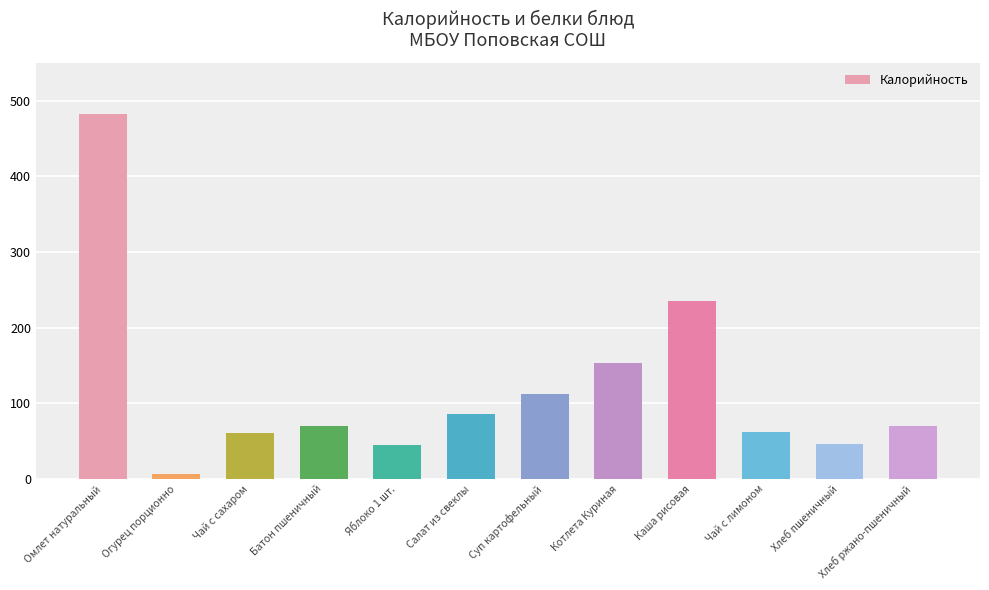

What is the change in value from Салат из свеклы to Хлеб пшеничный?

-38.8